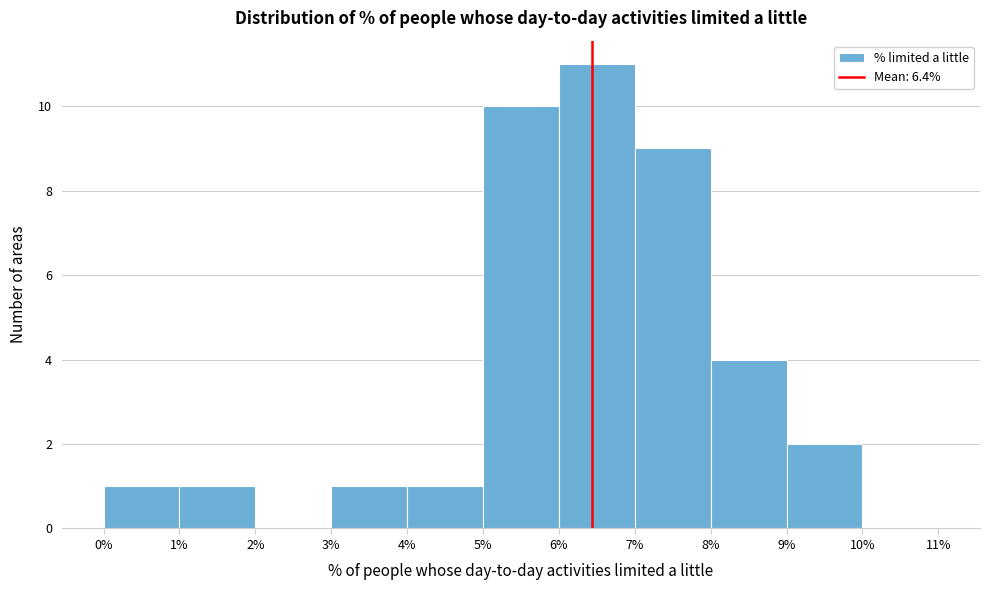

Reading left to right, transcribe this chart: for each bar, give the range it covers on the x-axis and its height. The values are not printed on the chart, so give them approximately, as read against the axis.

0% to 1%: 1
1% to 2%: 1
2% to 3%: 0
3% to 4%: 1
4% to 5%: 1
5% to 6%: 10
6% to 7%: 11
7% to 8%: 9
8% to 9%: 4
9% to 10%: 2
10% to 11%: 0